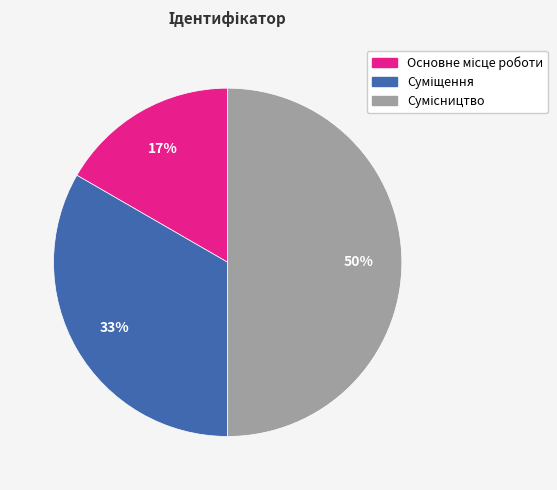

How many segments does this pie chart have?

3